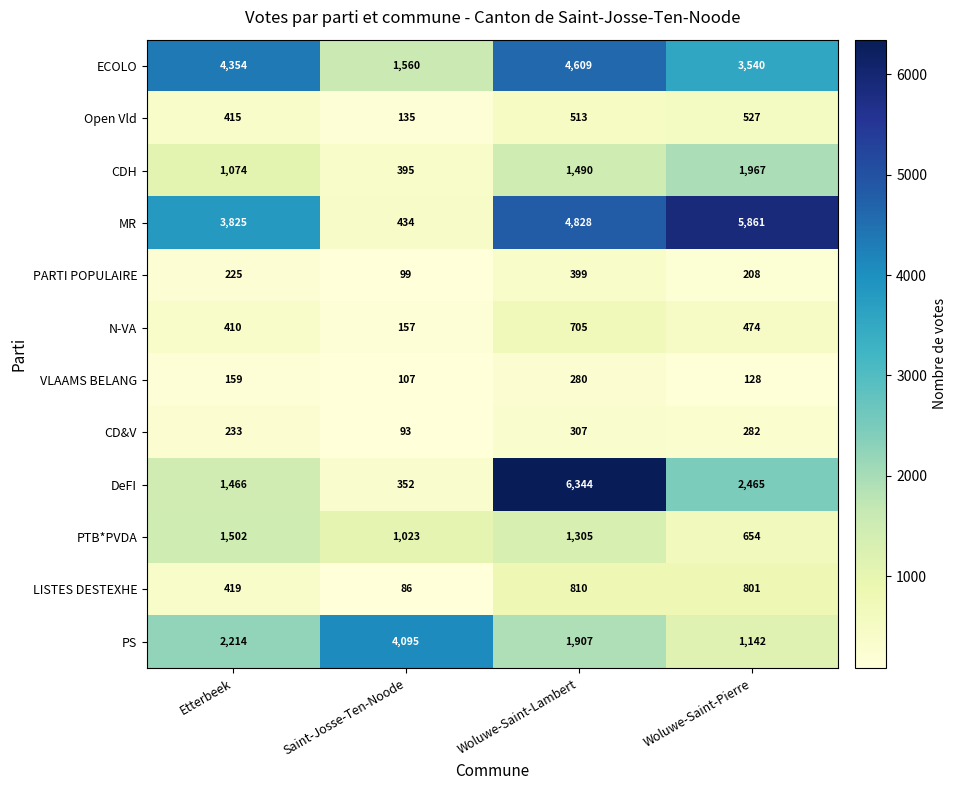

True or false: DeFI has a value of 6344 at Woluwe-Saint-Lambert.

True